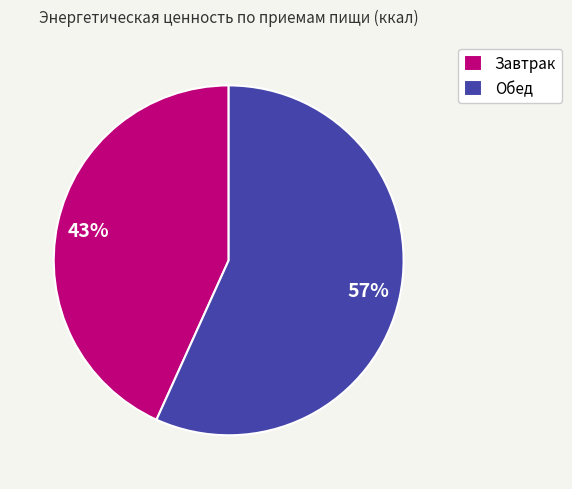

Rank the categories by value from highest to lowest.

Обед, Завтрак